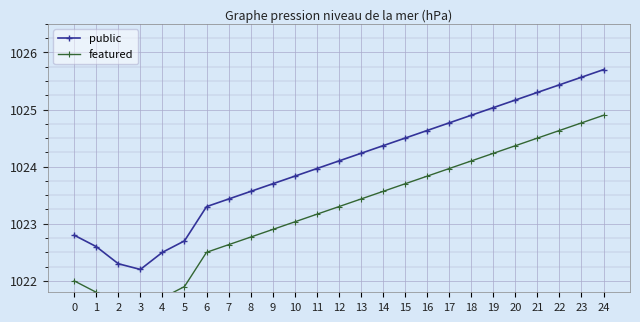

Is it true that public equals 1428.3 at 7?

False